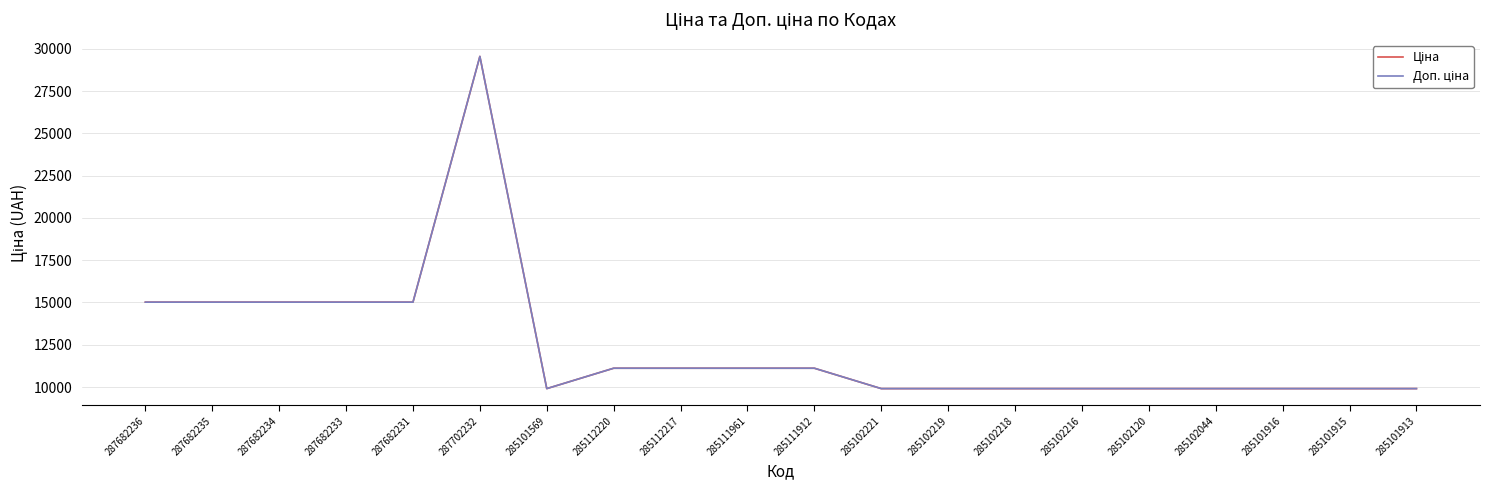

True or false: Доп. ціна has more than 0 points higher than both neighbors.

True